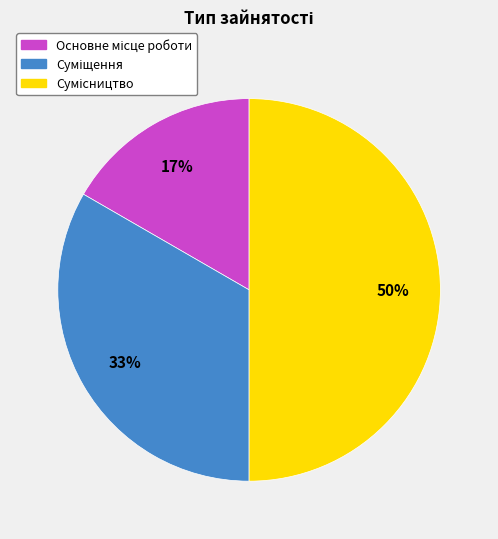

To the nearest percent, what is the average slice percentage?

33%